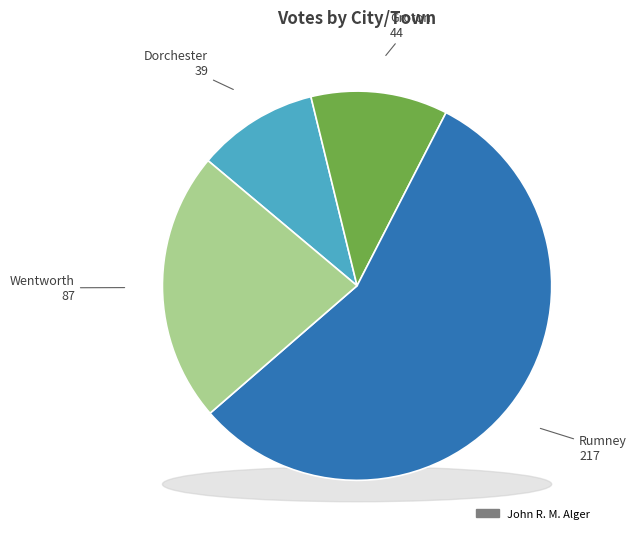

Which slice is the smallest?

Dorchester